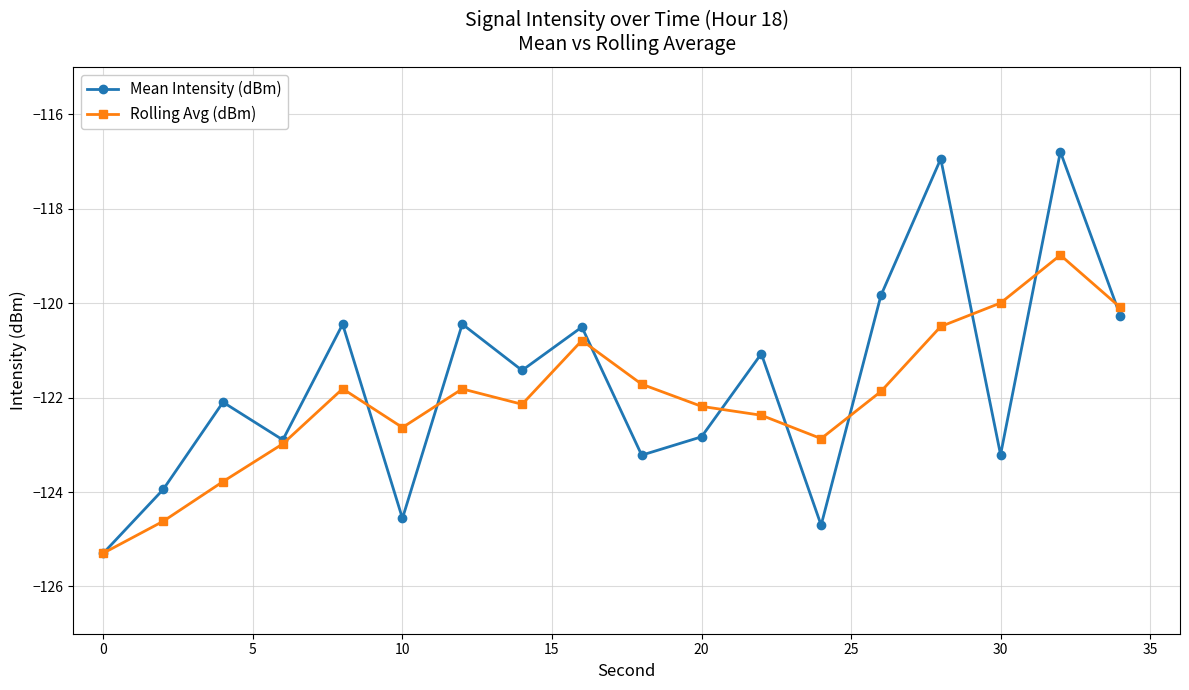

At how many categories does at least one series exceed -122?

11